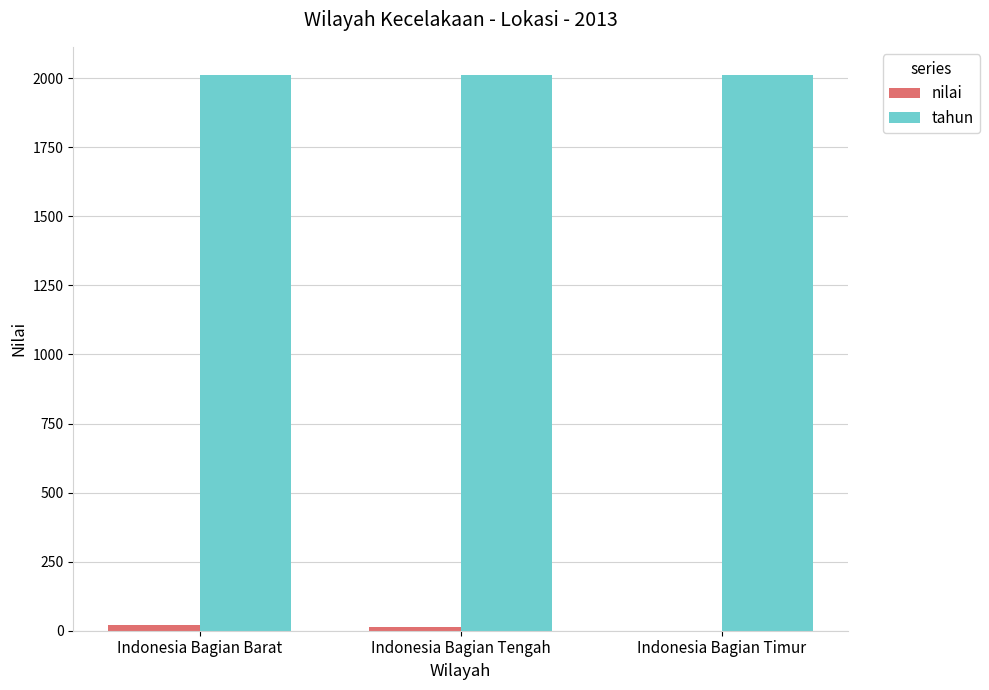

Are the bars horizontal?

No